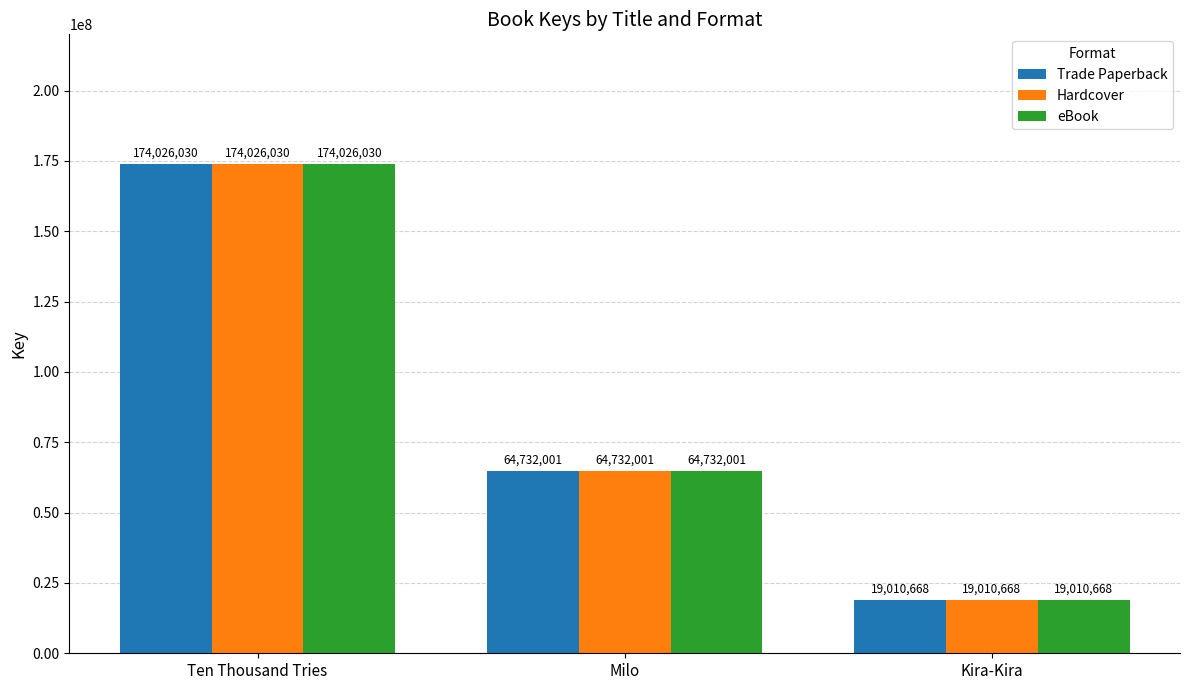

What position from the left is Milo?

2